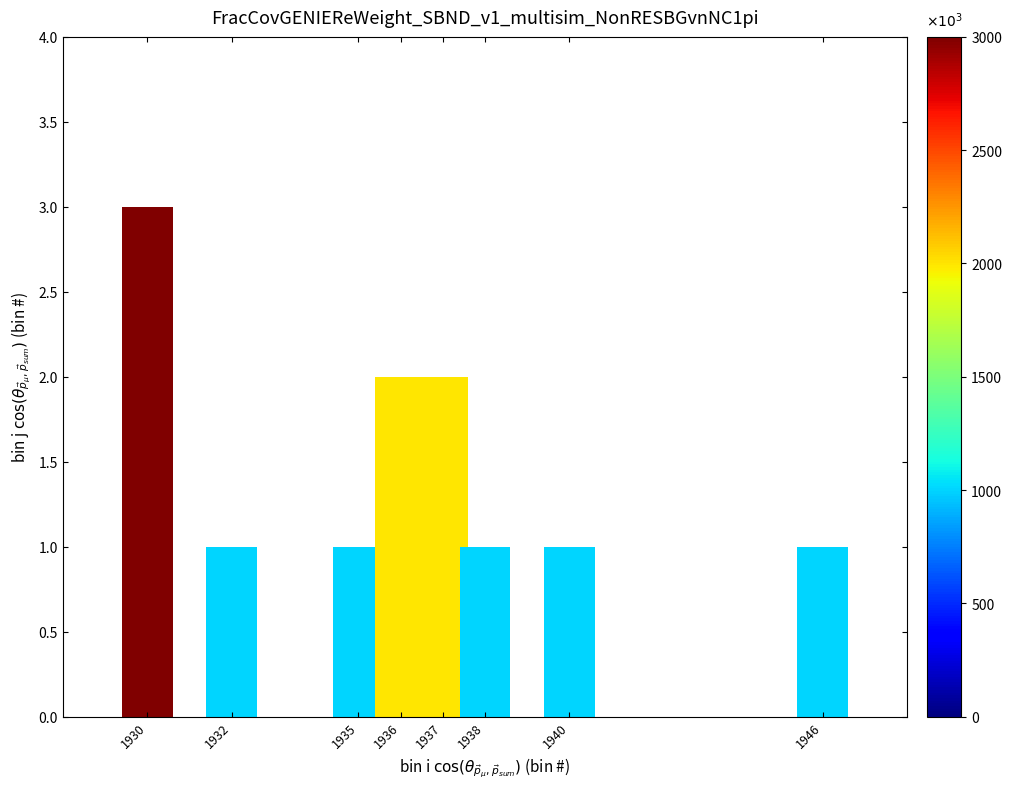

At which category does the chart reach its peak across all series?

1930